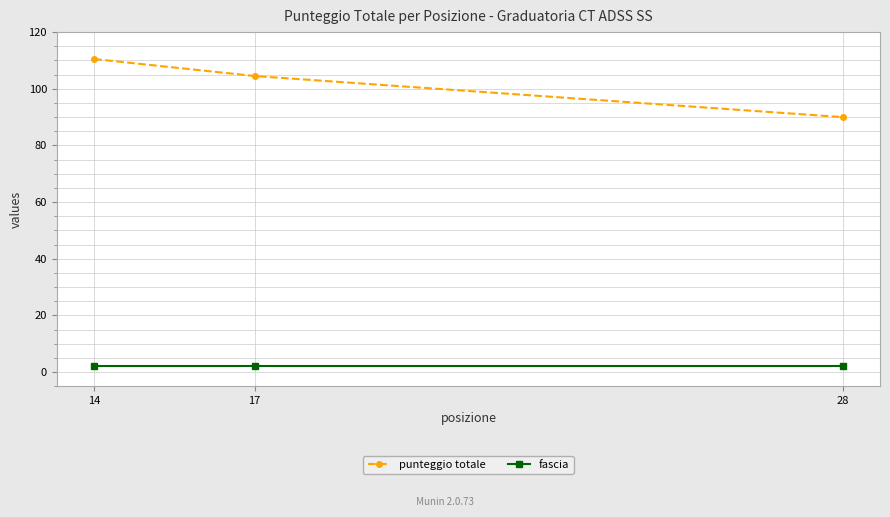

Which series changed the most between 17 and 28?

punteggio totale